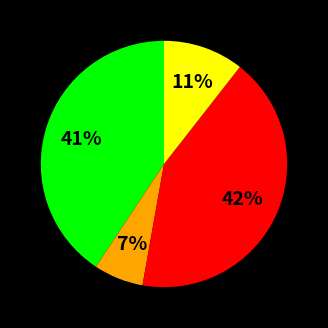

To the nearest percent, what is the average slice percentage?

25%